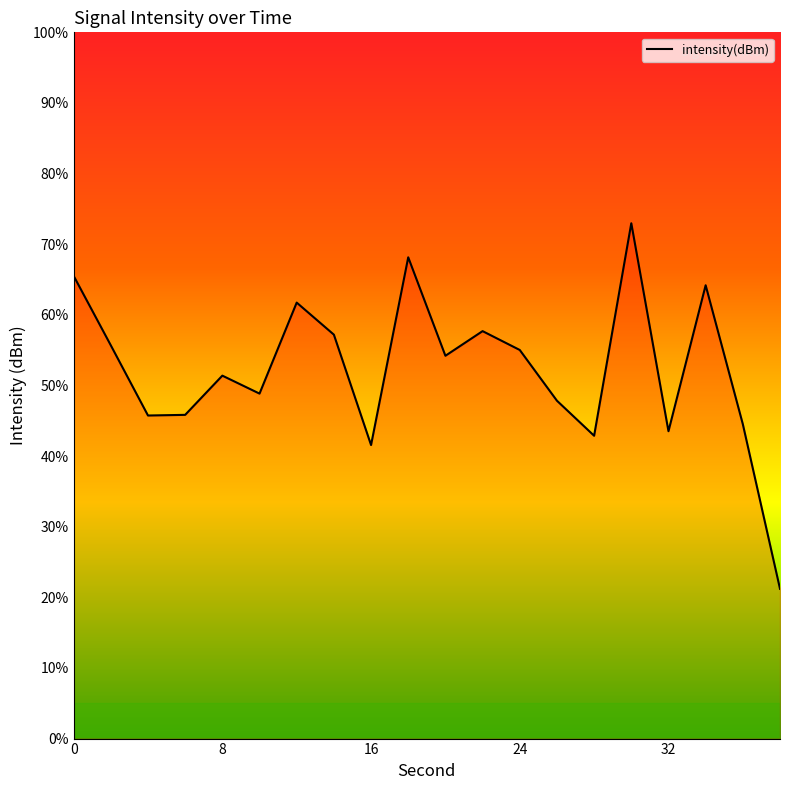

What is the minimum value shown in the chart?

21.2